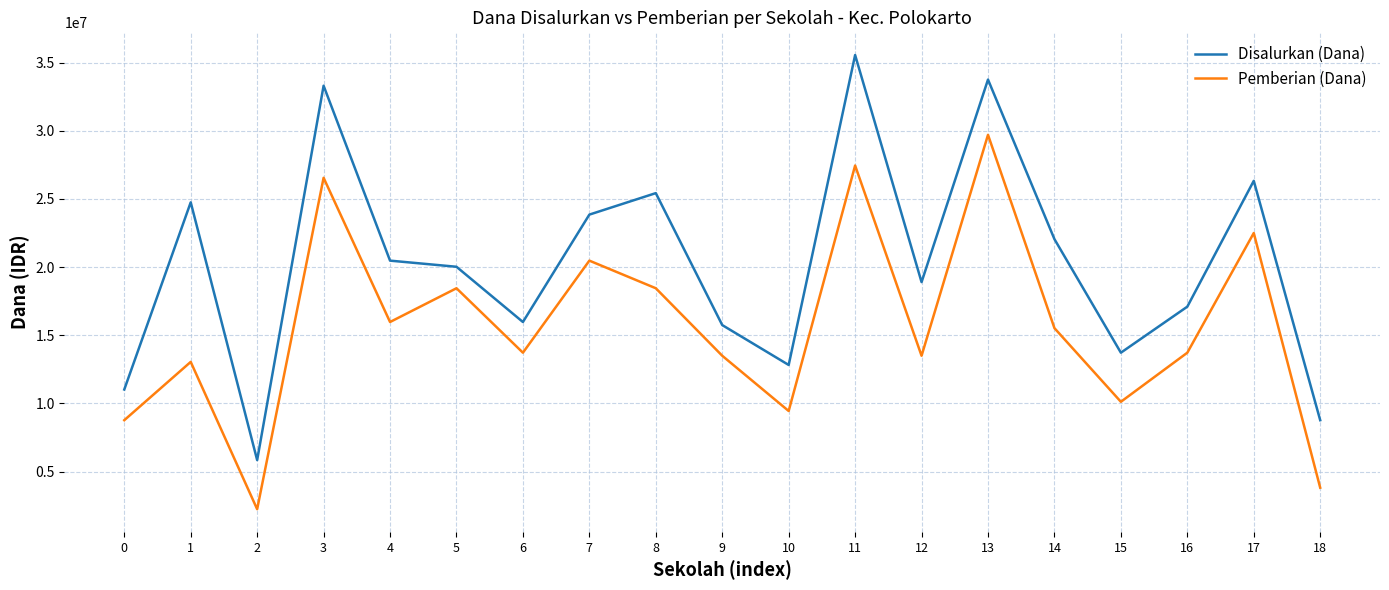

List the series in order of their peak value, highest first.

Disalurkan (Dana), Pemberian (Dana)